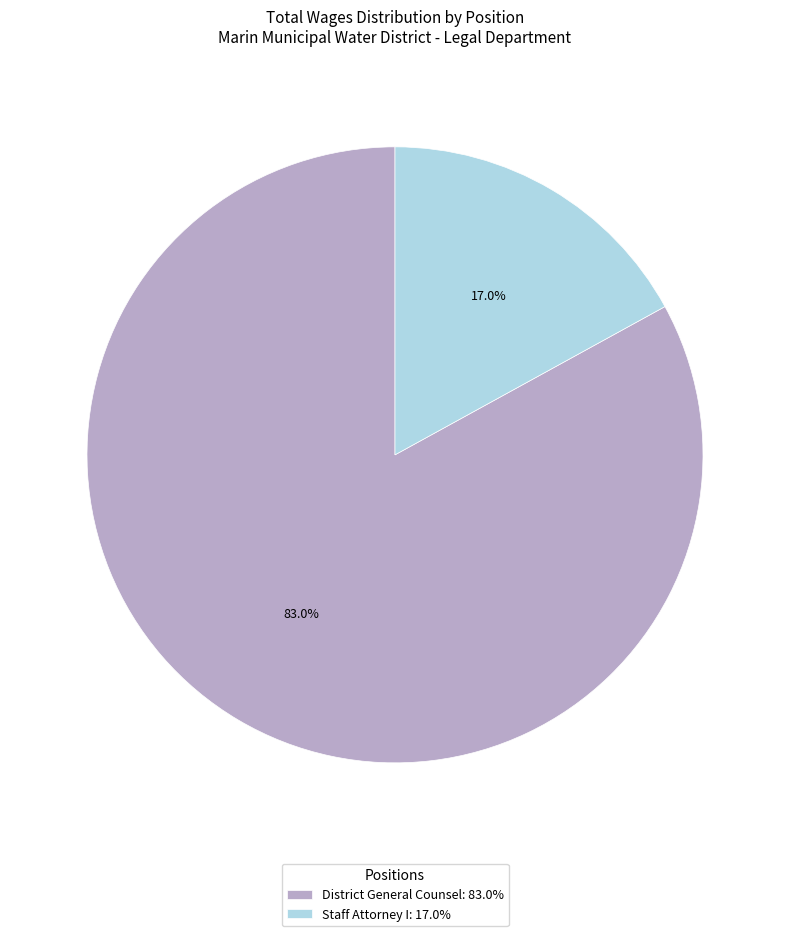

Approximately how many times larger is the value at District General Counsel compared to Staff Attorney I?

4.9